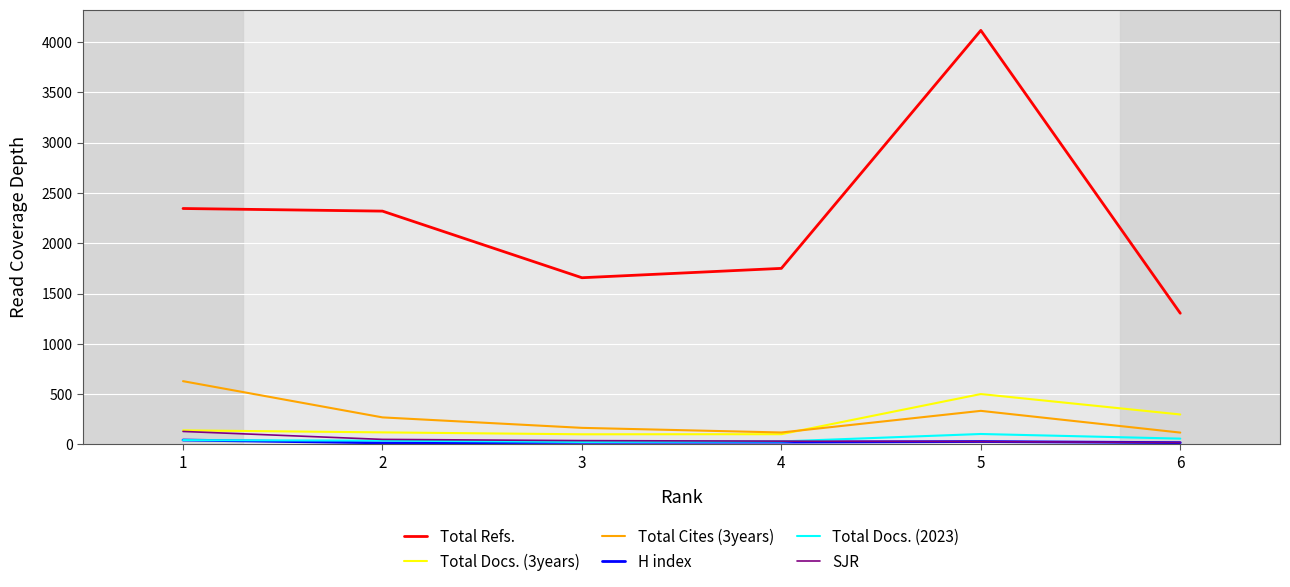

Which series has the largest total across all categories?

Total Refs.